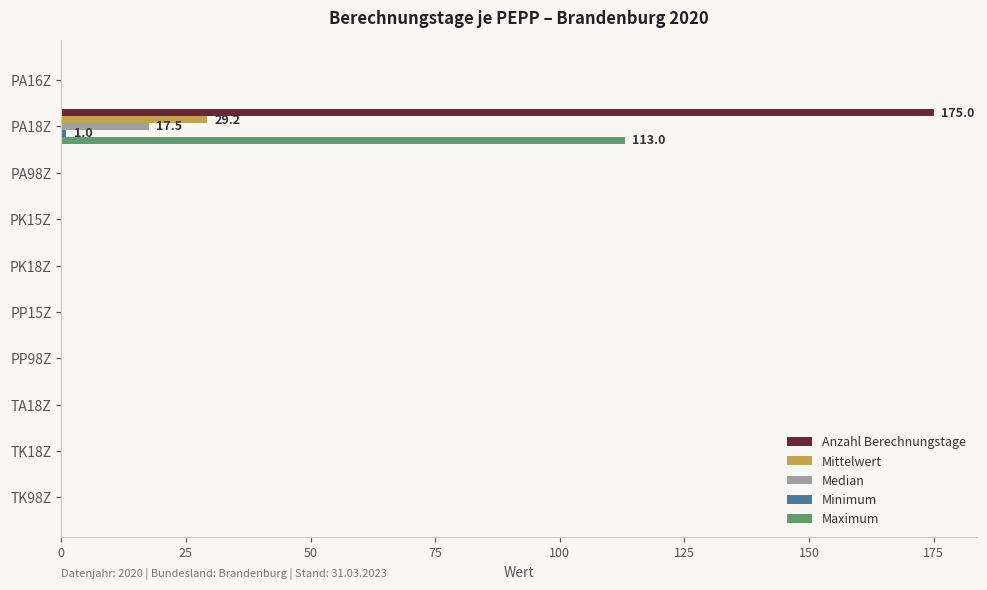

How many data points does each series have?

10